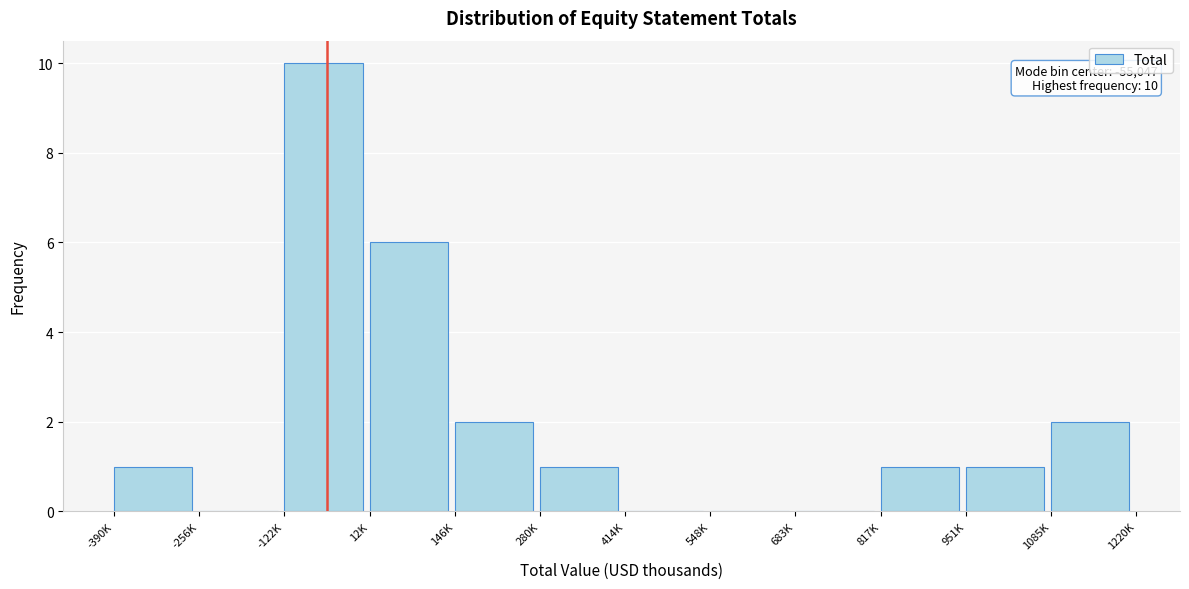

Reading right to left, list all the values displayed in this chart.

1085K=2	951K=1	817K=1	683K=0	548K=0	414K=0	280K=1	146K=2	12K=6	-122K=10	-256K=0	-390K=1